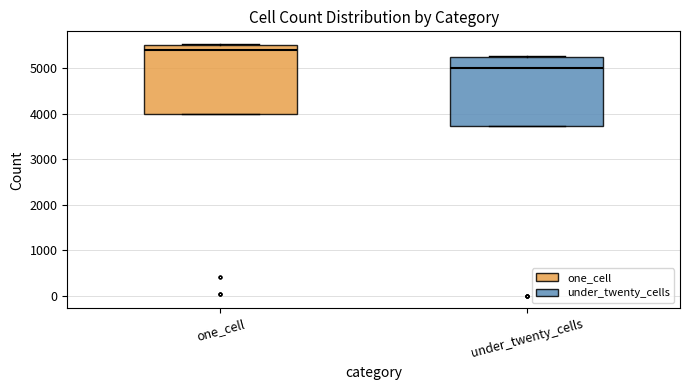

Reading left to right, read every box against the y-axis: the position of its median line, the range the box covers, and the ends of its whiskers. The values are not printed on the chart, so give them approximately, as read against the axis.

one_cell: median 5400, box 4000 to 5500, whiskers 4000 to 5500
under_twenty_cells: median 5000, box 3700 to 5200, whiskers 3700 to 5300